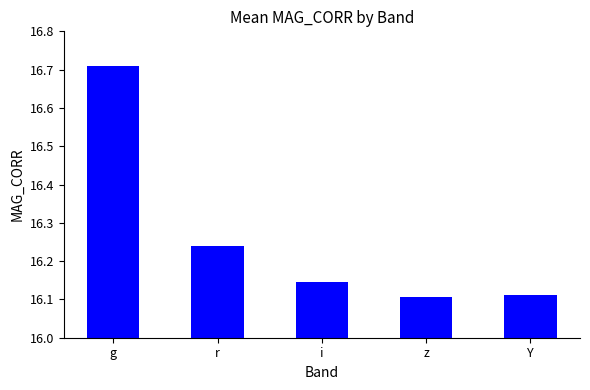

What position from the left is i?

3